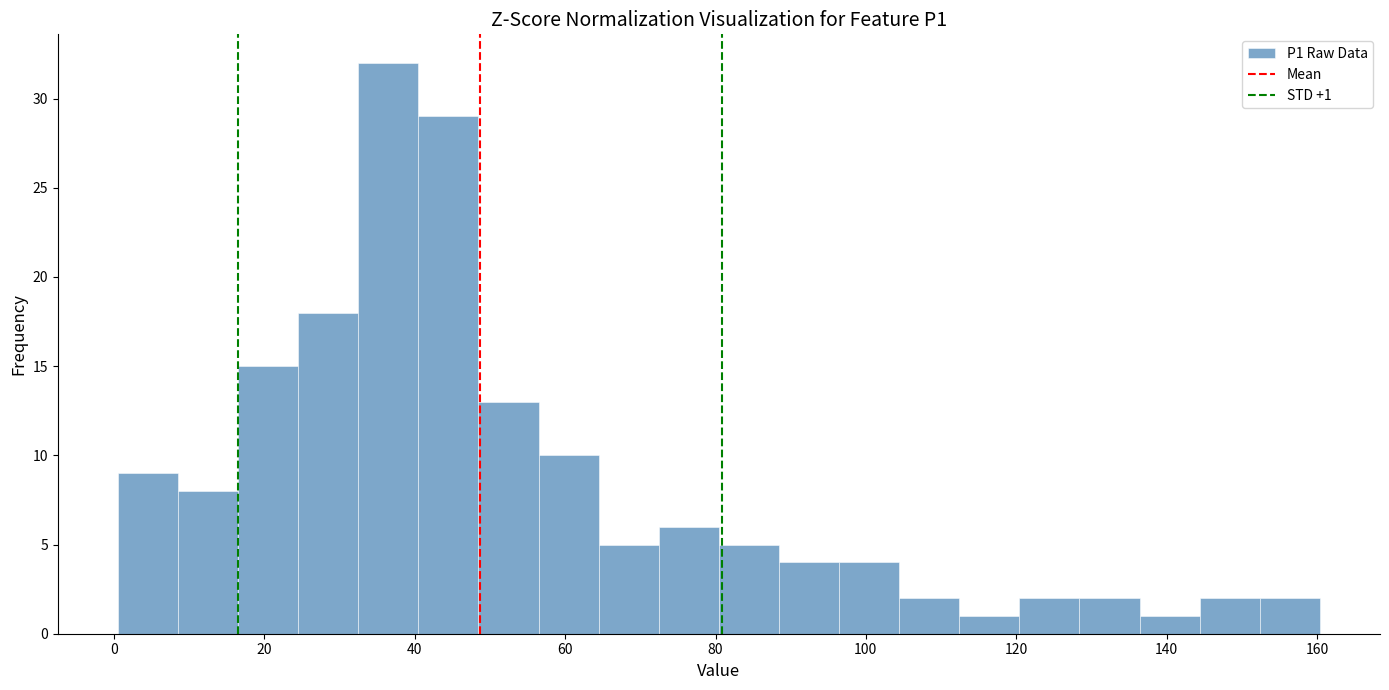

Read against the x-axis, roughly where is the centre of the tallest bar?

36